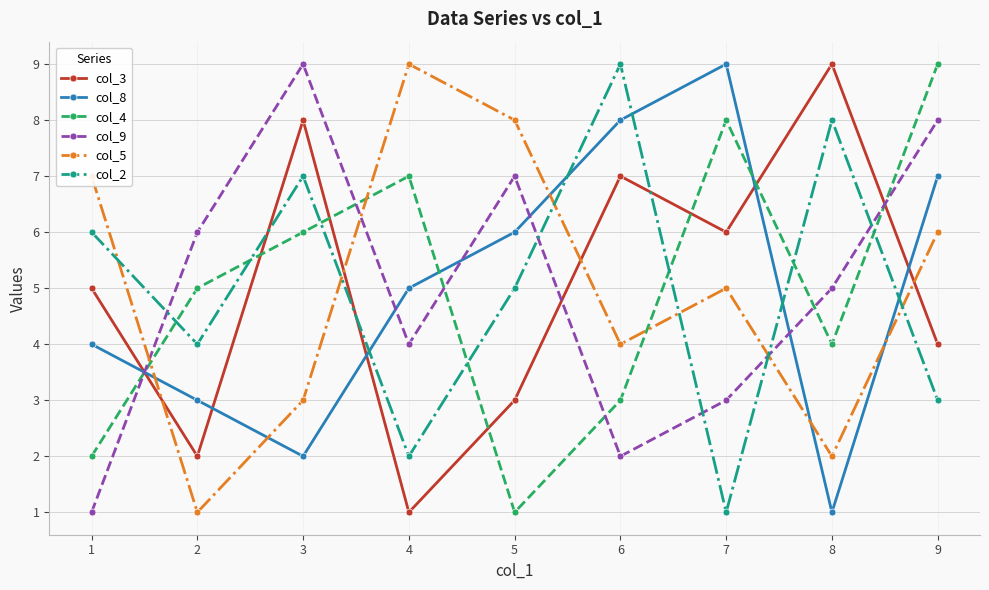

Rank the categories by col_4 value from highest to lowest.

9, 7, 4, 3, 2, 8, 6, 1, 5